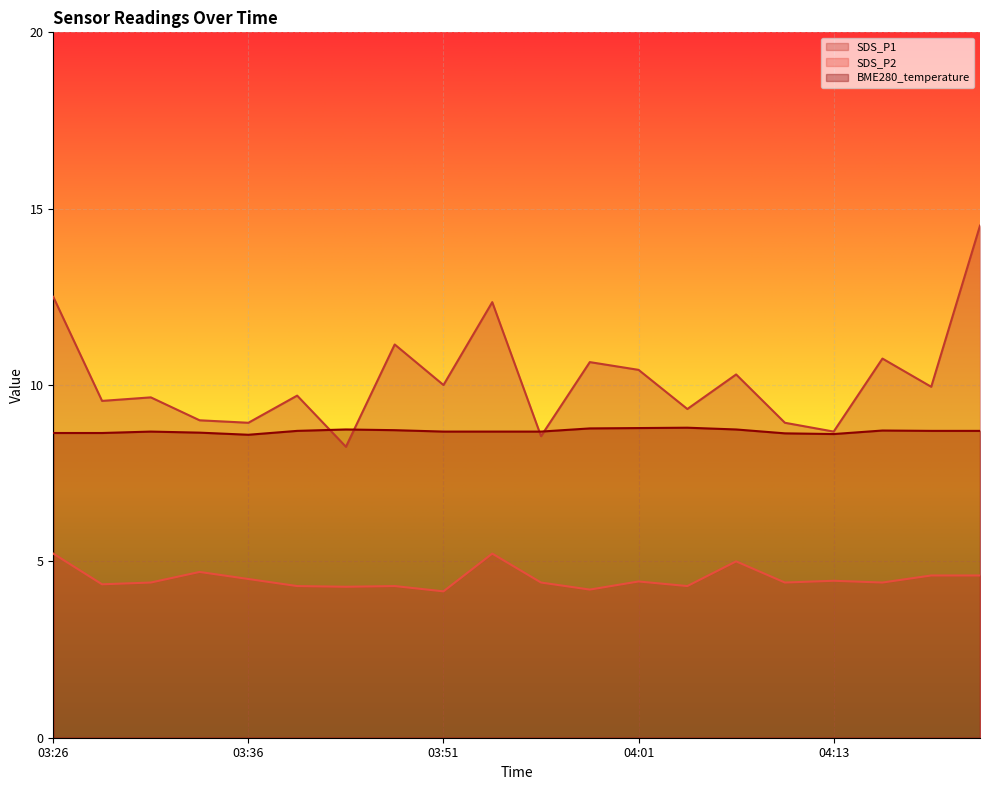

Reading right to left, what are all the values shown in this chart?

SDS_P1: 14.5	9.9	10.8	8.7	8.9	10.3	9.3	10.4	10.7	8.6	12.3	10.0	11.2	8.2	9.7	8.9	9.0	9.7	9.6	12.5
SDS_P2: 4.6	4.6	4.4	4.5	4.4	5.0	4.3	4.4	4.2	4.4	5.2	4.2	4.3	4.3	4.3	4.5	4.7	4.4	4.3	5.2
BME280_temperature: 8.7	8.7	8.7	8.6	8.6	8.7	8.8	8.8	8.8	8.7	8.7	8.7	8.7	8.7	8.7	8.6	8.7	8.7	8.6	8.6